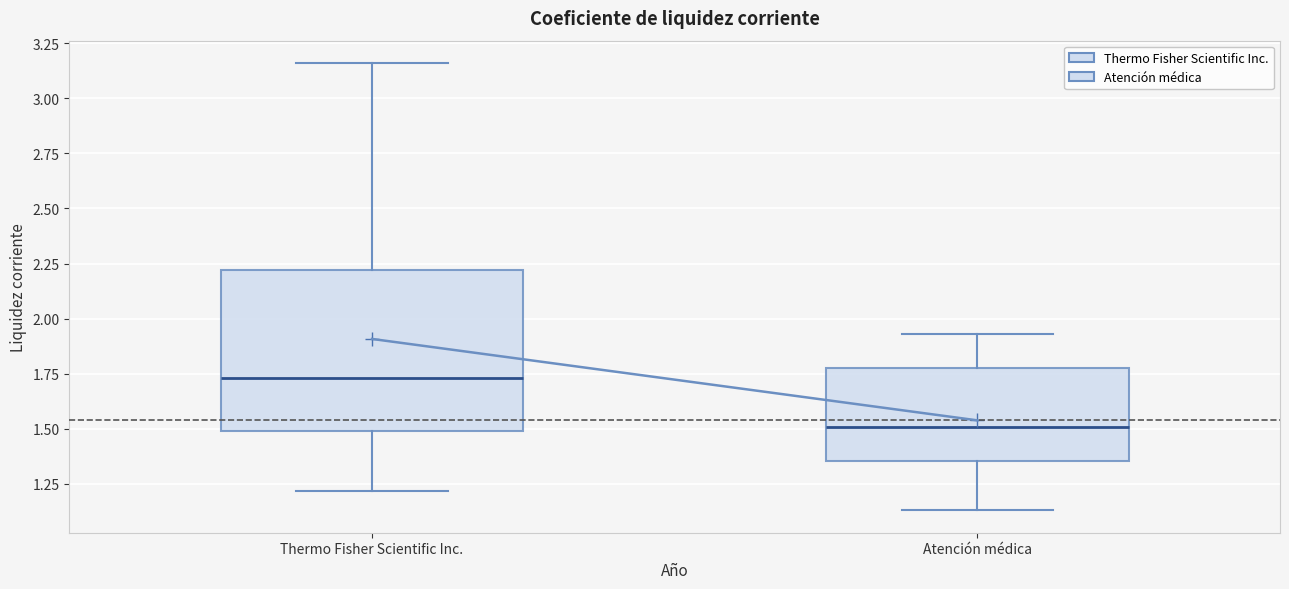

Which box's median line is the highest?

Thermo Fisher Scientific Inc.